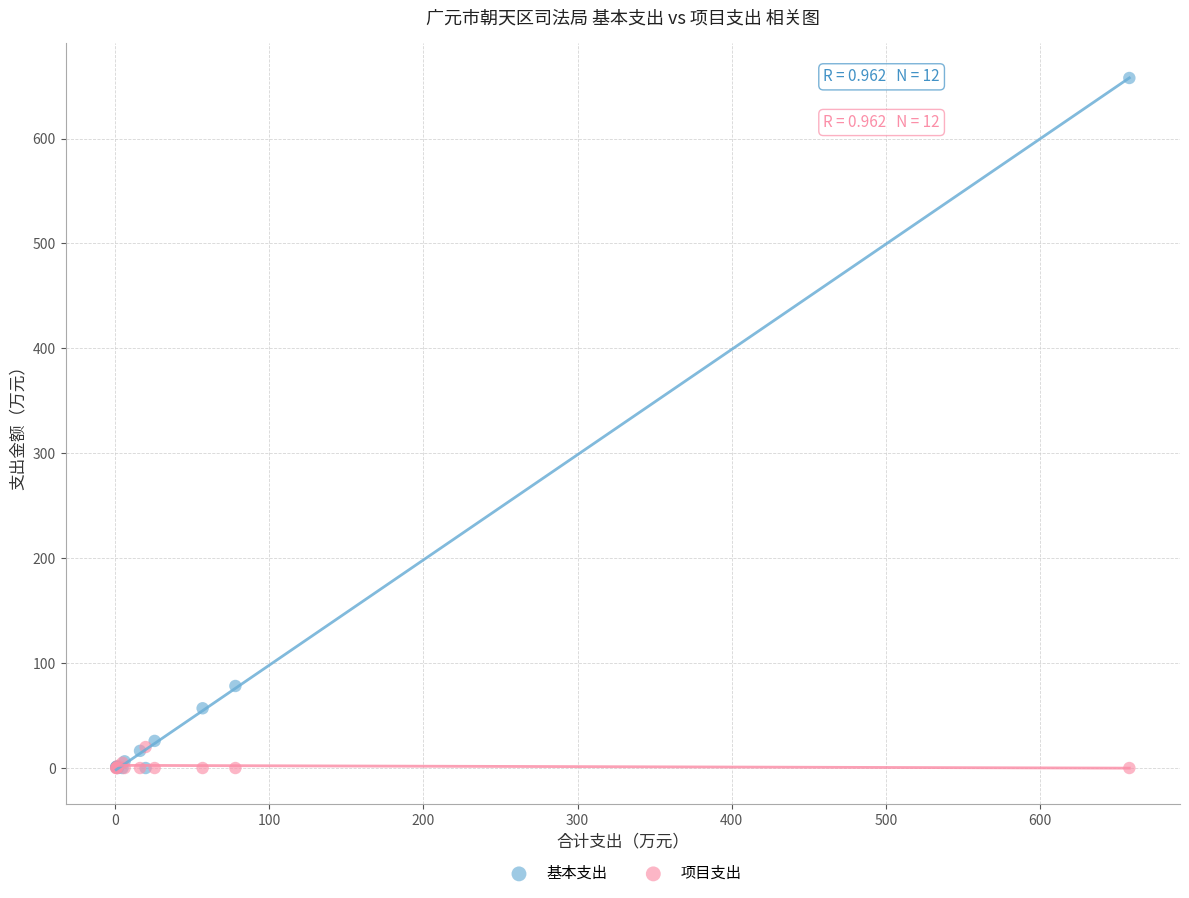

Across all series, what Y value is closest to 328?

78.2